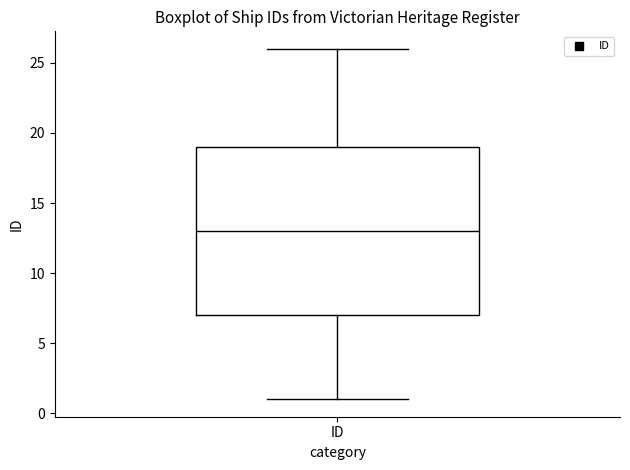

Transcribe this box plot: give where the median line is, the range the box spans, and where the two whiskers end, as read against the y-axis. The values are not printed on the chart, so give them approximately, as read against the axis.

median 13, box 7 to 19, whiskers 1 to 26